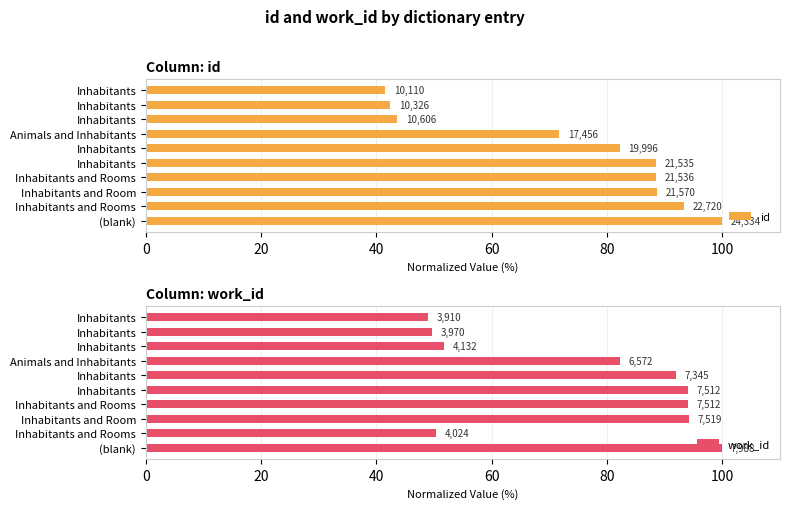

What is the total value across all series at Inhabitants and Room?

182.8